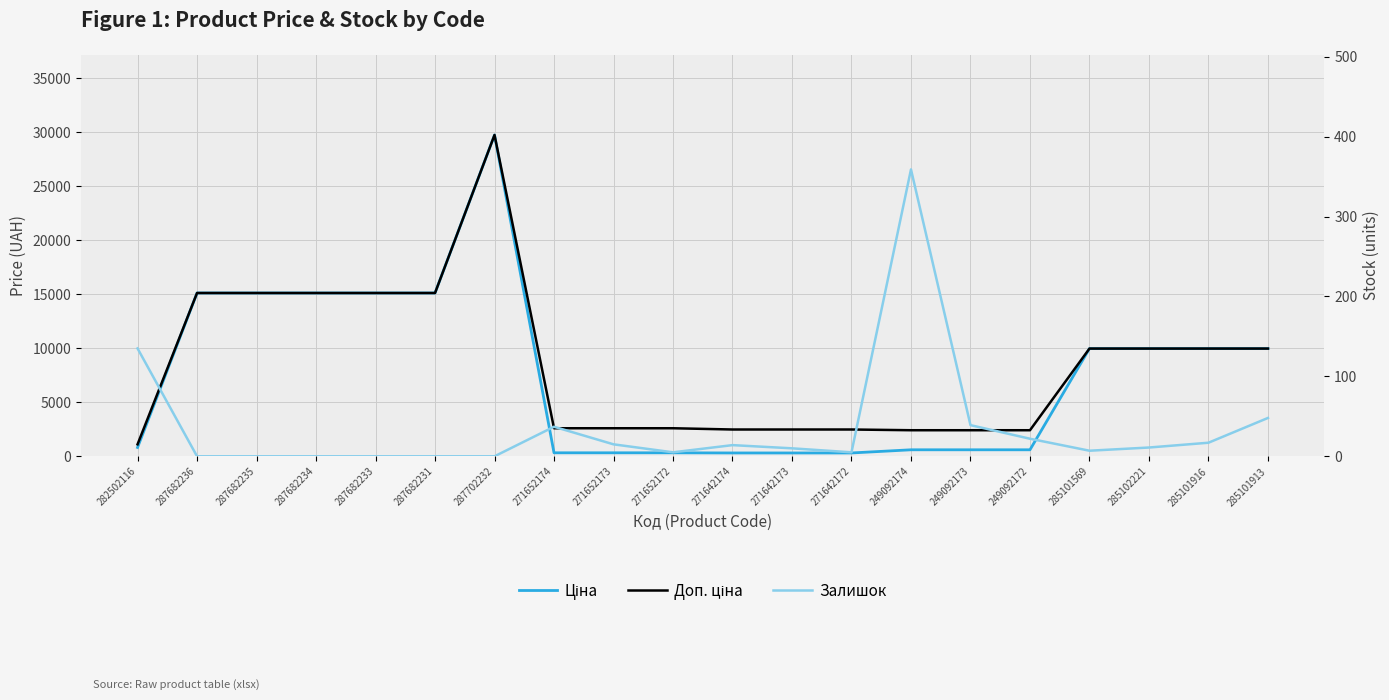

At which category does the chart reach its peak across all series?

287702232